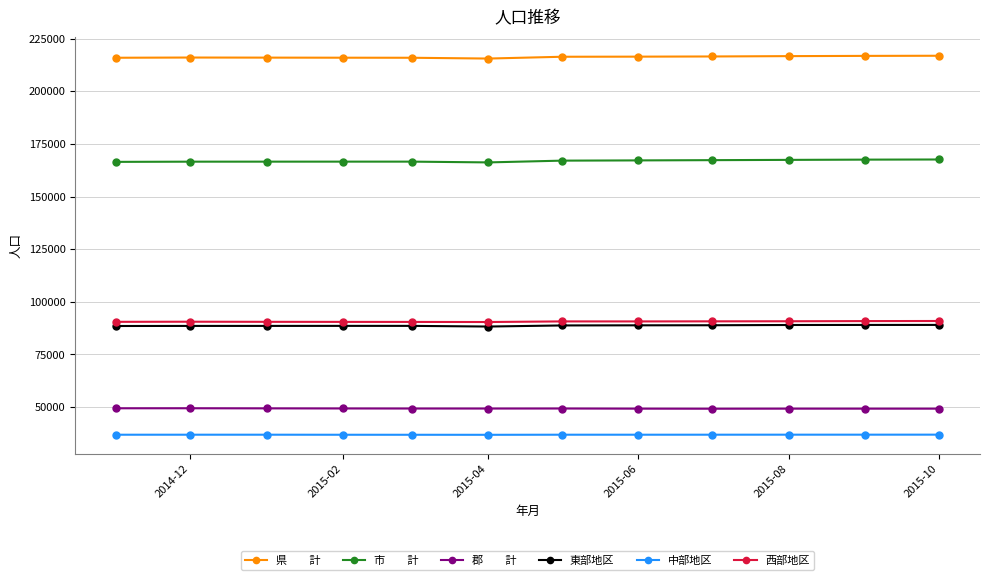

What is the maximum value shown in the chart?

216894